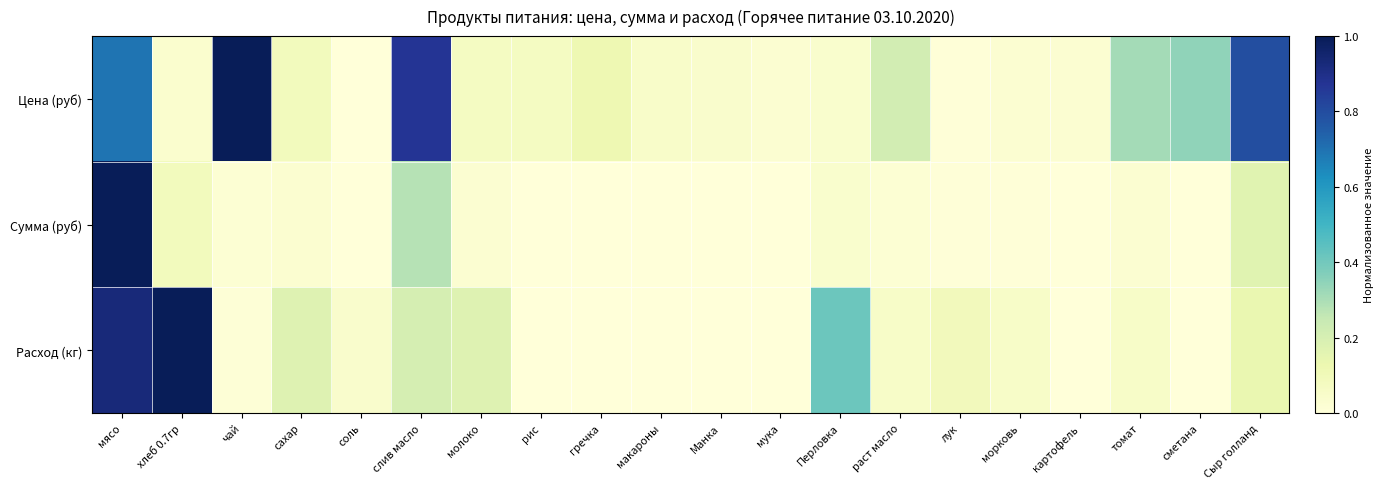

Which category has the lowest value across all series?

соль